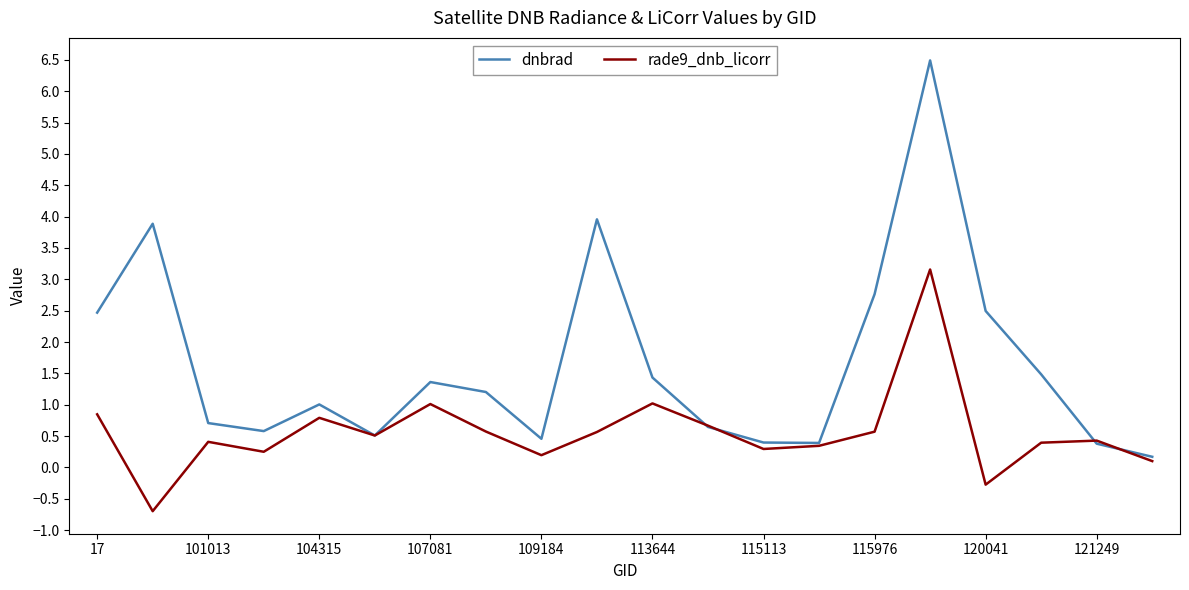

Which series has the largest range (max minus min)?

dnbrad